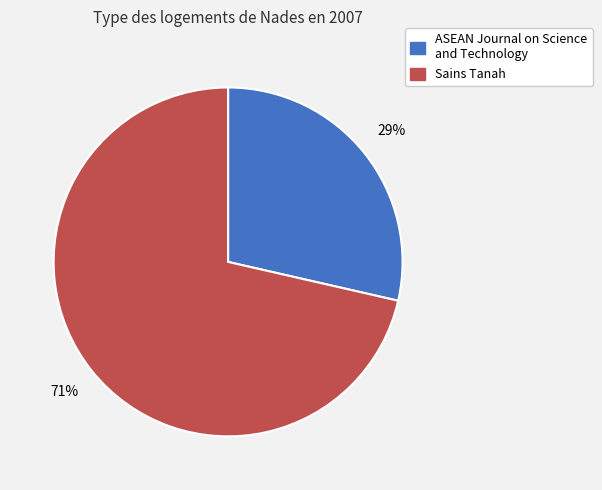

To the nearest percent, what is the average slice percentage?

50%